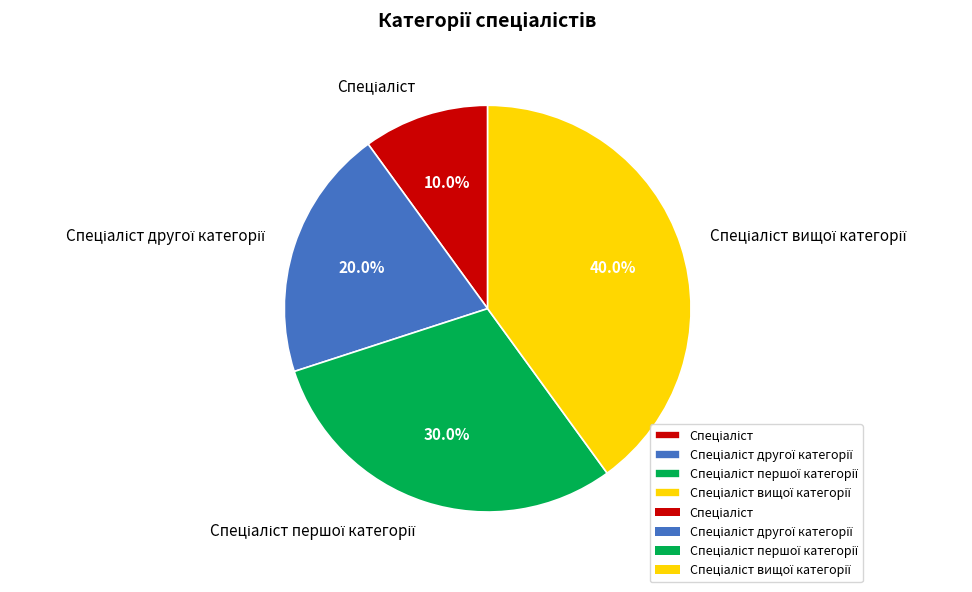

Does any single category account for the majority?

No